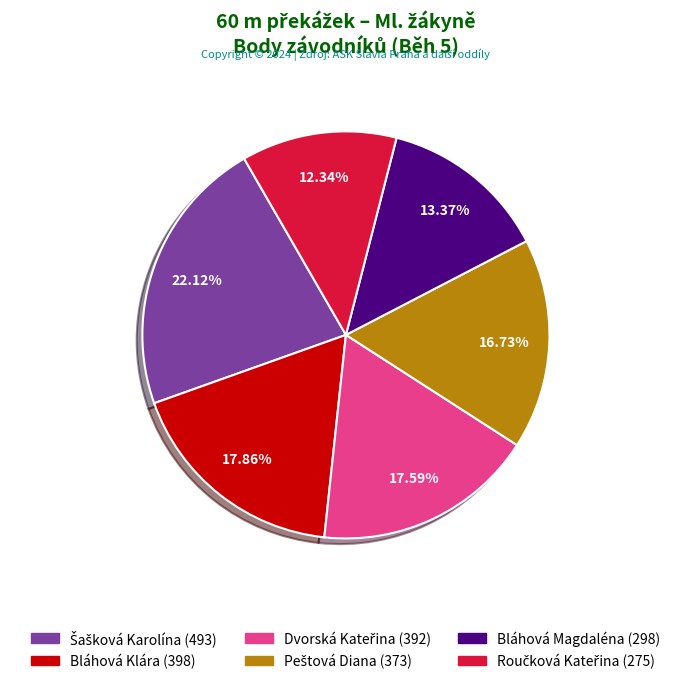

Does any single category account for the majority?

No